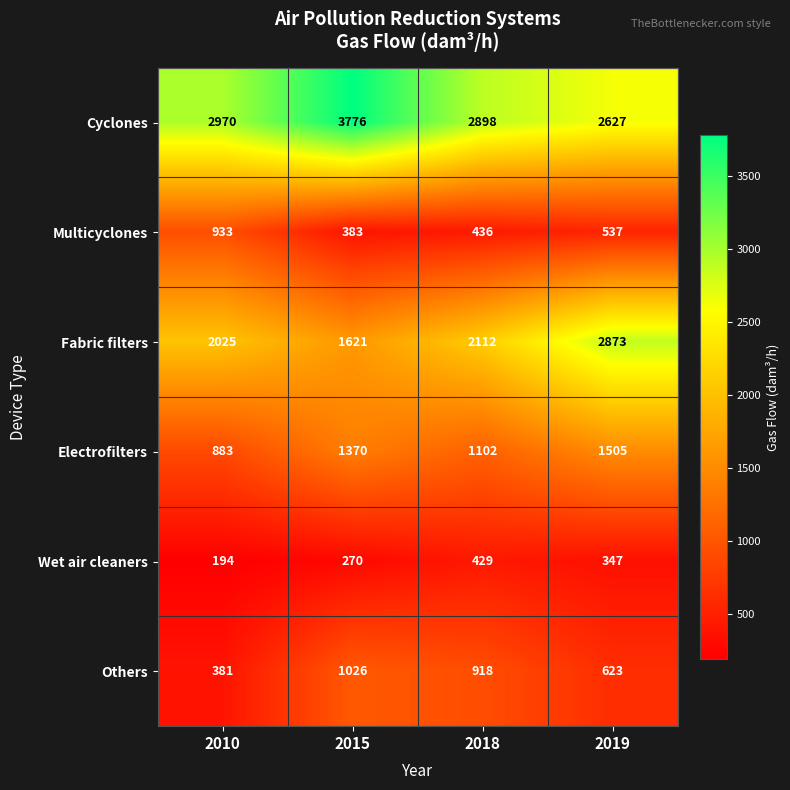

At which label does Others first exceed 918?

2015